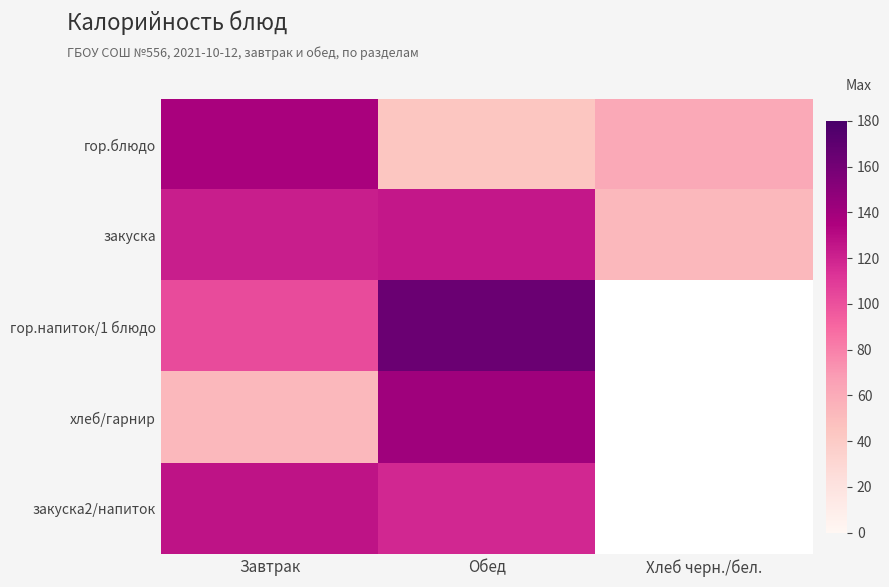

Where does the гор.блюдо series first go above 61?

Завтрак